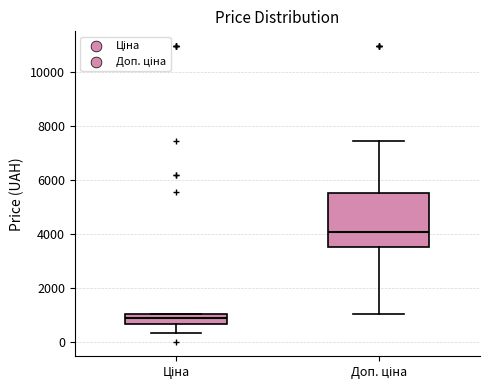

Reading left to right, transcribe this box plot: for each box, give where its median line is, the range the box spans, and where its two whiskers end, as read against the y-axis. The values are not printed on the chart, so give them approximately, as read against the axis.

Ціна: median 800, box 600 to 1000, whiskers 400 to 1000
Доп. ціна: median 4000, box 3600 to 5600, whiskers 1000 to 7400